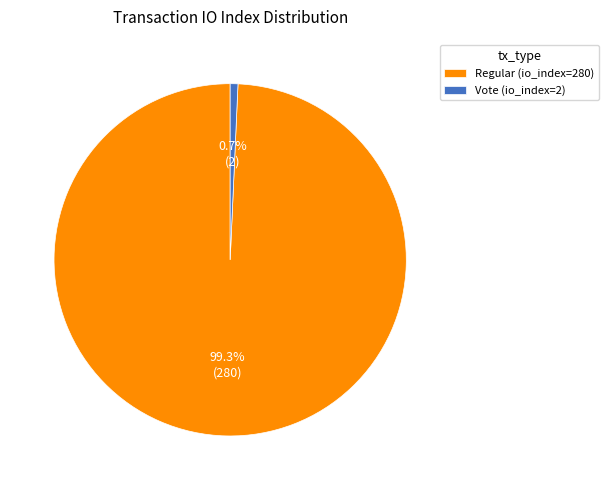

Does any single category account for the majority?

Yes